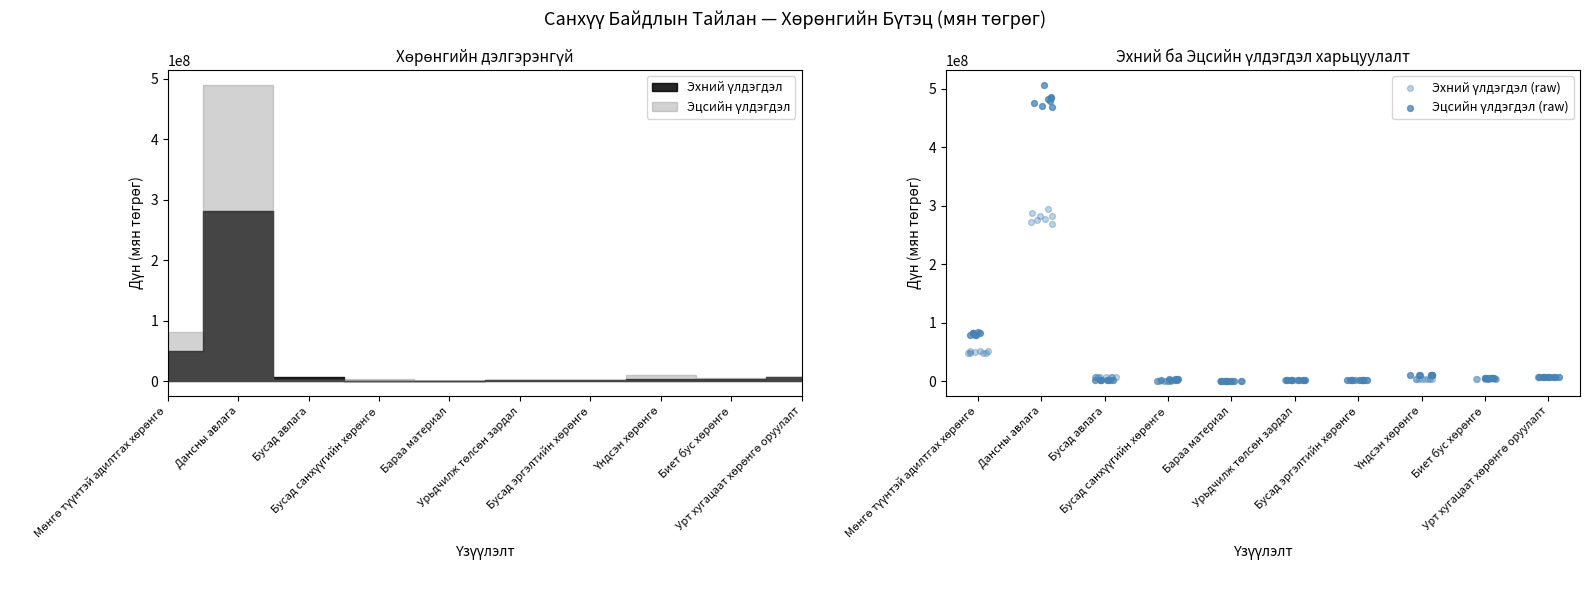

At how many categories does at least one series exceed 18991008?

2